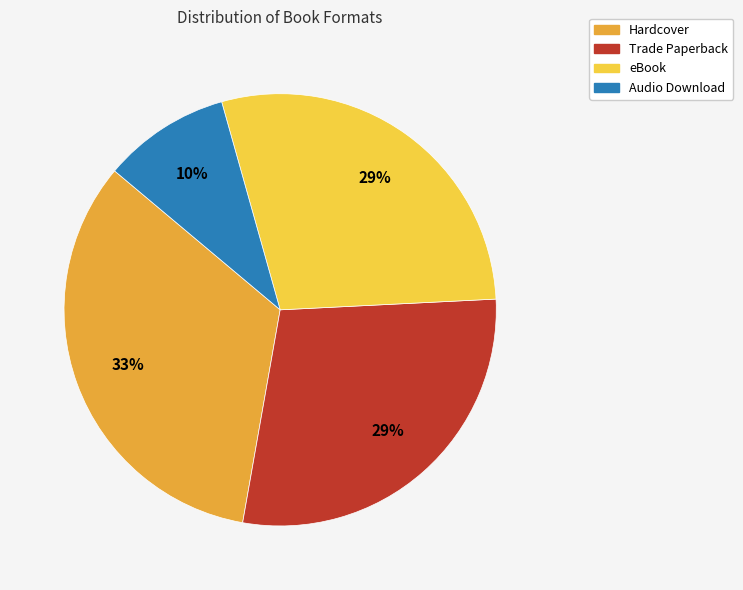

Between eBook and Audio Download, which is larger?

eBook